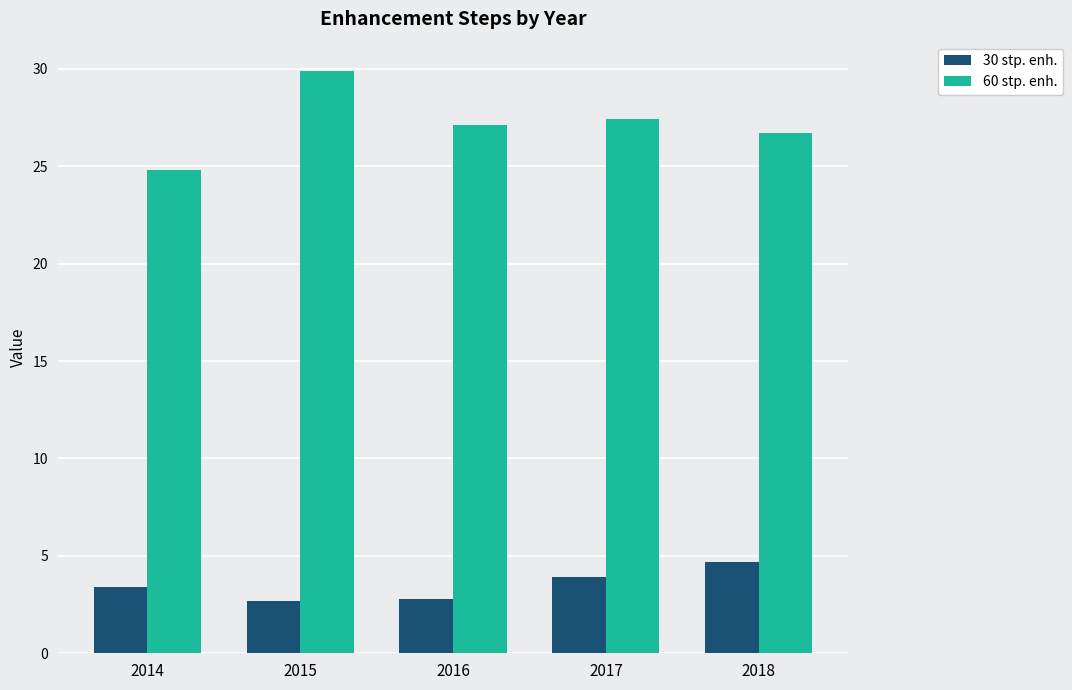

What is the maximum value shown in the chart?

29.9